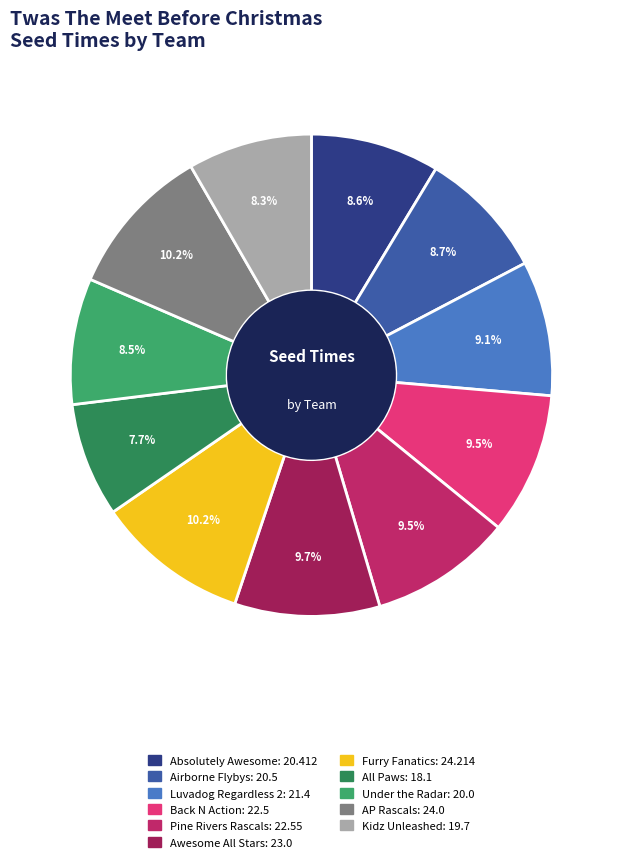

Combined, what portion of the pie is Furry Fanatics and Back N Action?

19.8%